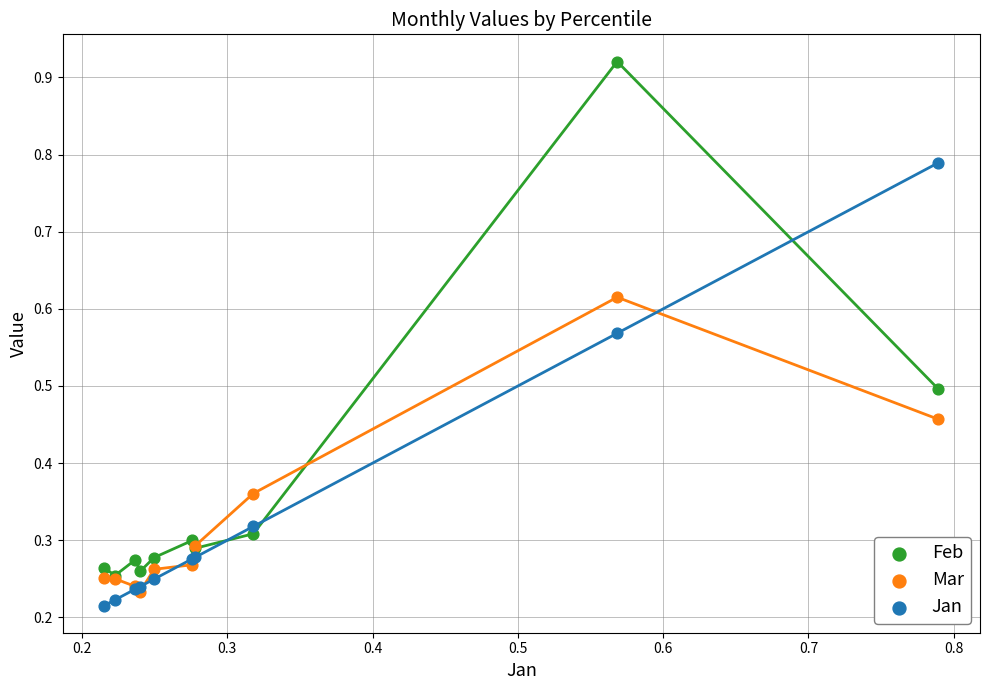

What are all the series names shown in the legend?

Feb, Mar, Jan